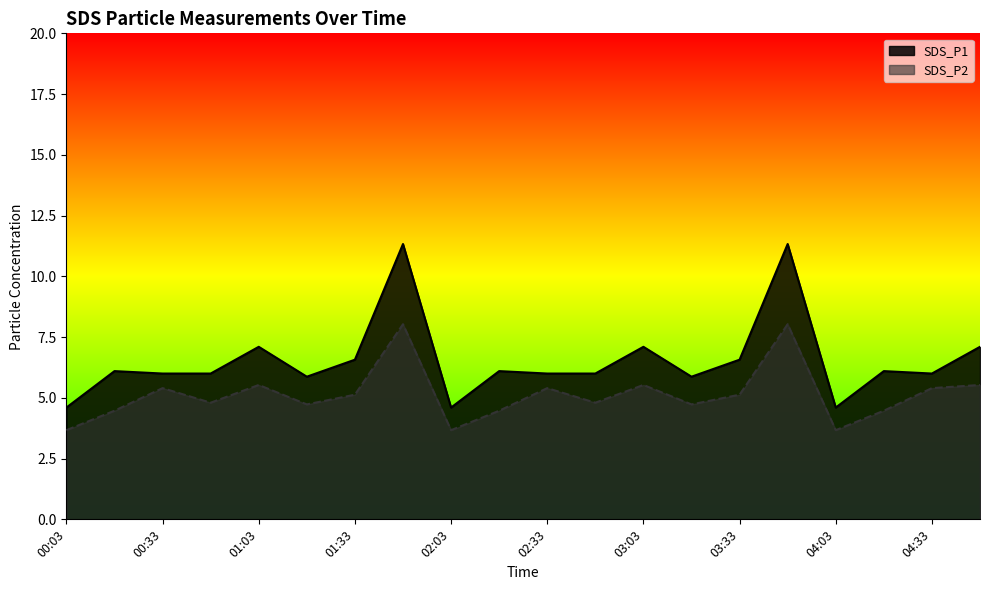

At which label does SDS_P1 reach its minimum?

00:03